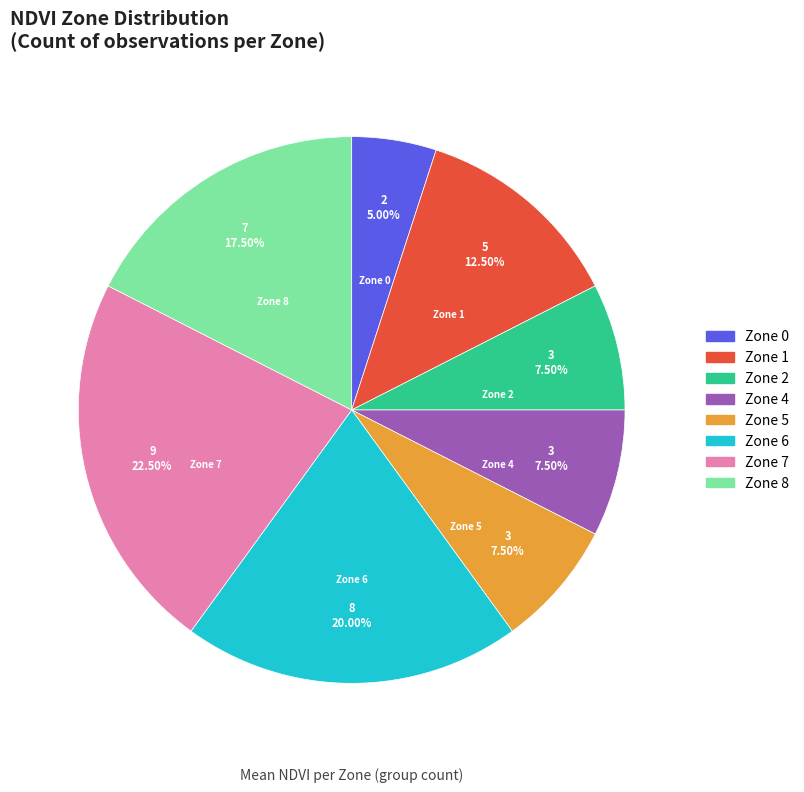

Which slice is the largest?

Zone 7